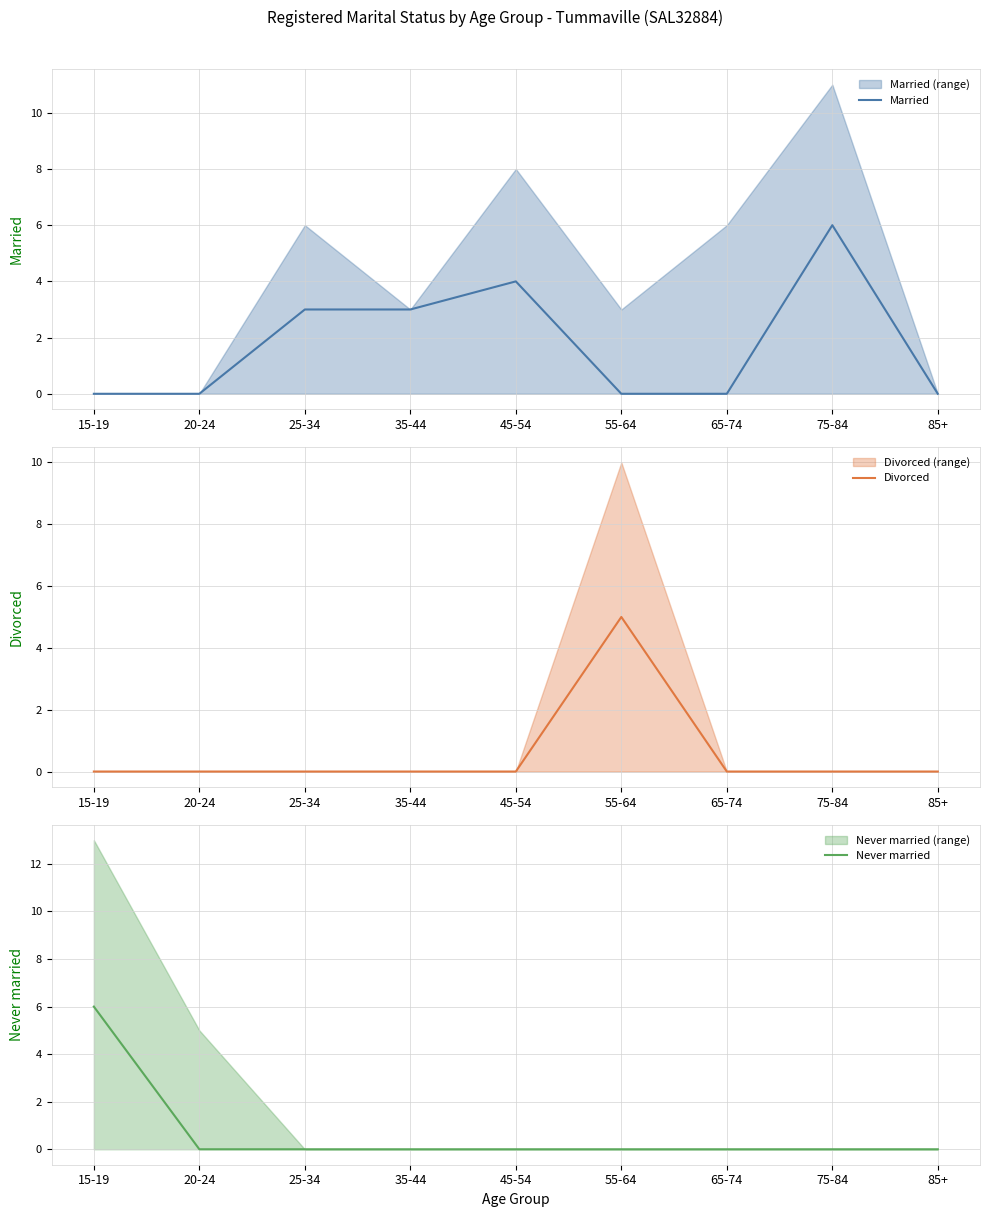

Rank the series by their maximum value, from lowest to highest.

Divorced, Married, Never married